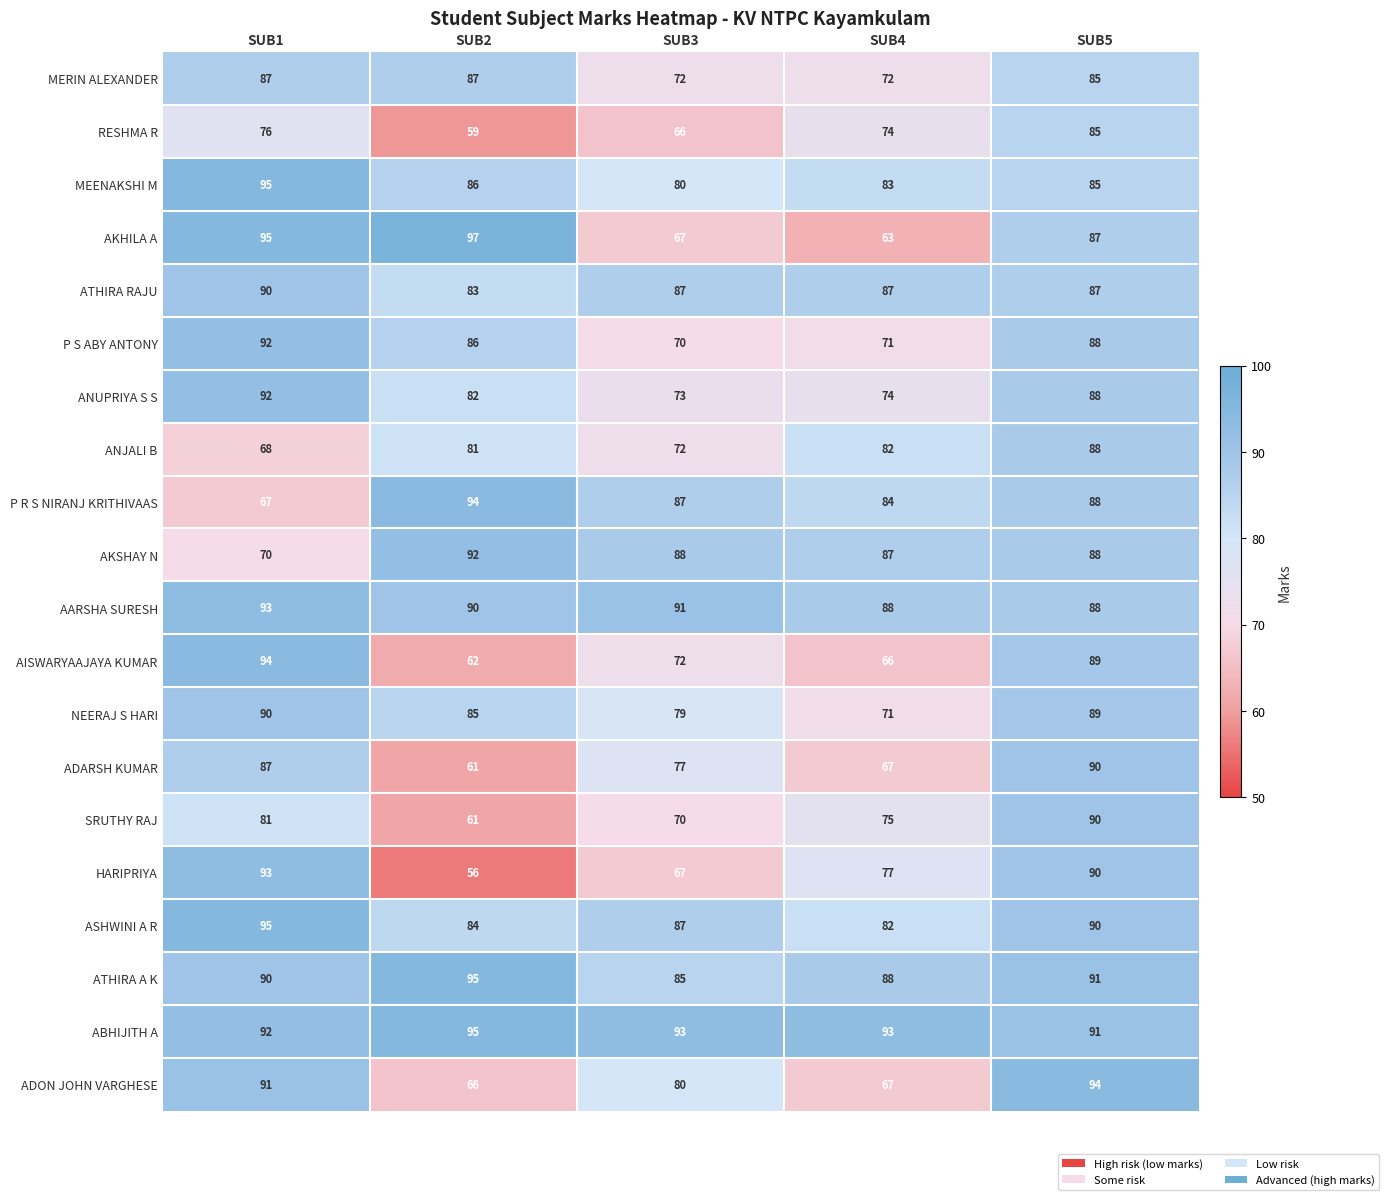

Which label corresponds to the largest value in the chart?

SUB2